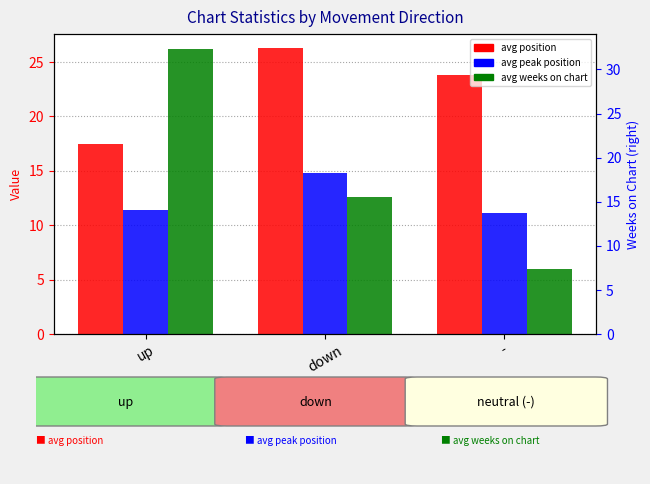

What is the sum of all avg peak position values?

37.2